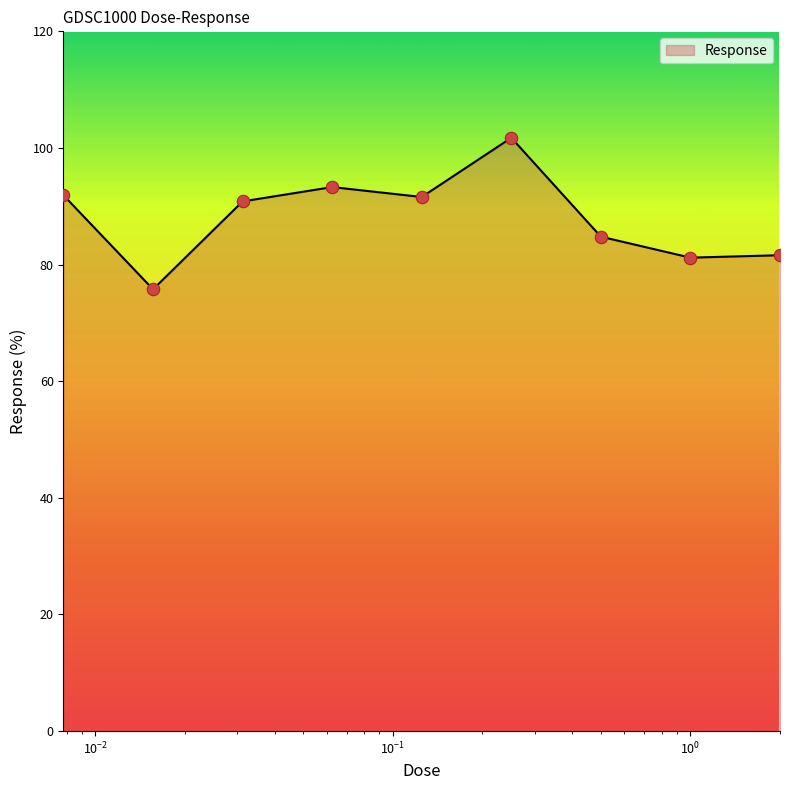

What is the difference between the maximum and minimum values?

26.0